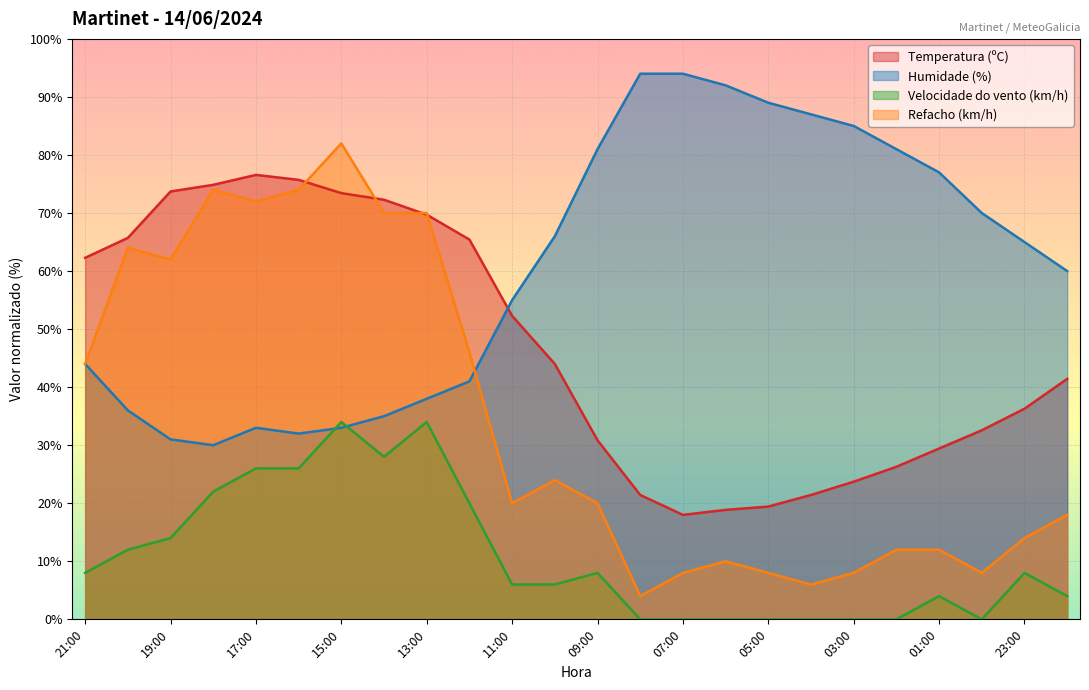

At which label is Humidade (%) closest to 62?

22:00